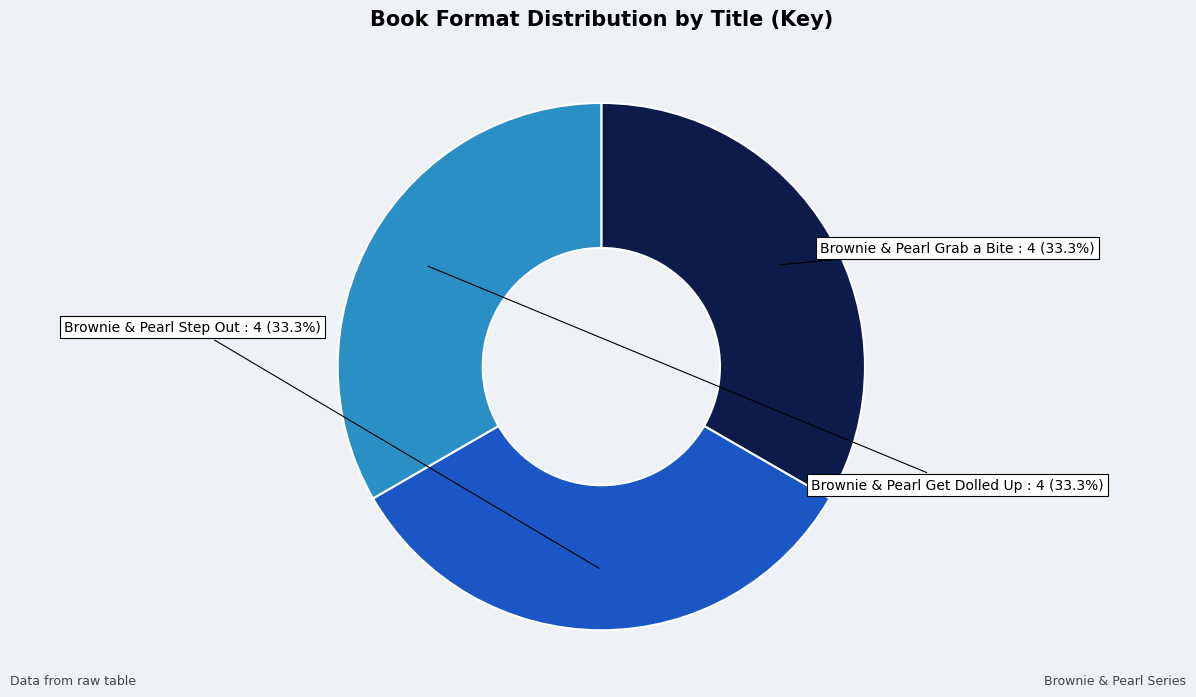

To the nearest percent, what percentage of the pie is Brownie & Pearl Get Dolled Up?

33%